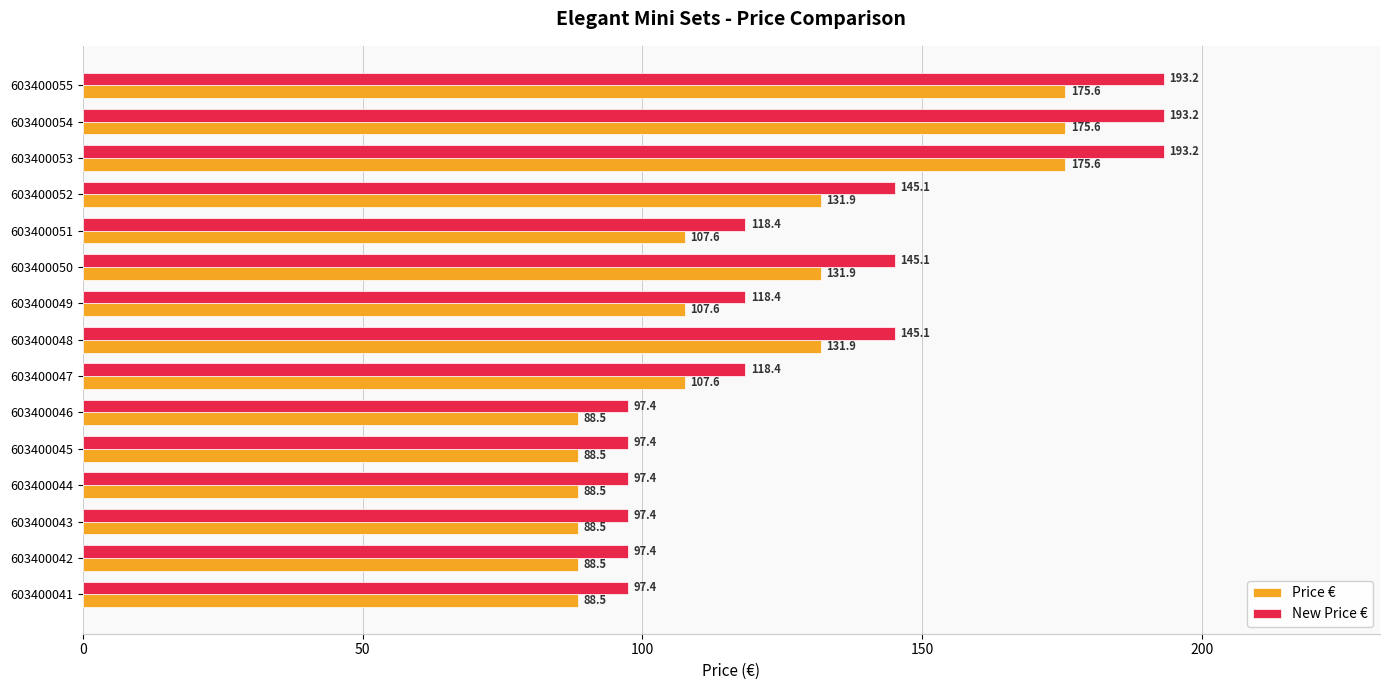

What value does the Price € series have at 603400052?

131.9